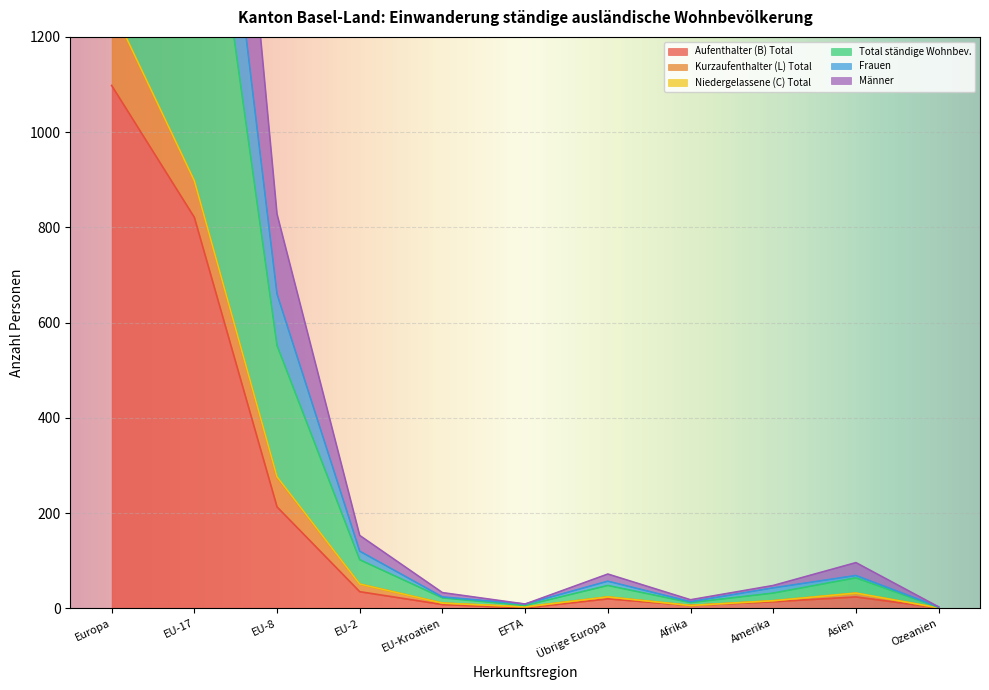

The Aufenthalter (B) Total series shows 24 at Asien. True or false?

True